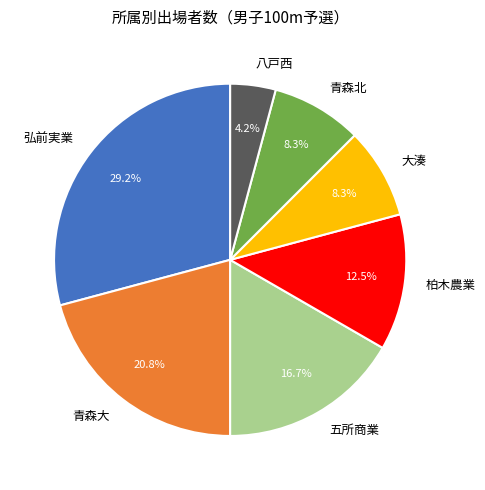

Which slice is the smallest?

八戸西